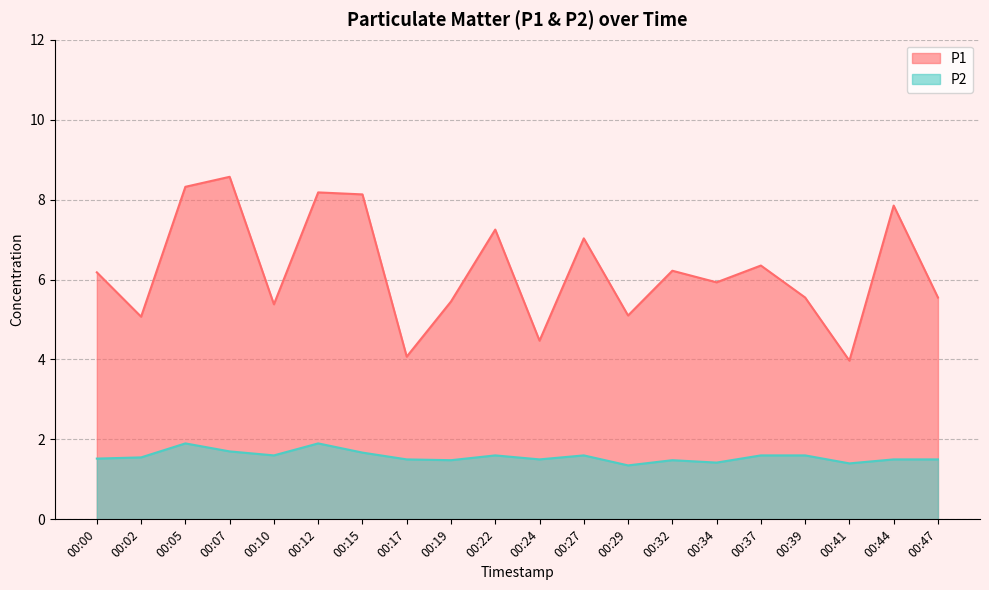

True or false: P2 and P1 cross at least once.

False